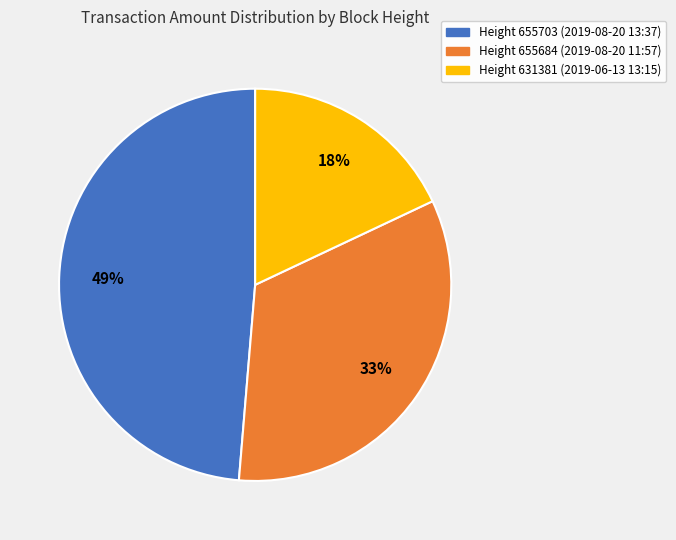

Which category has the smallest portion of the pie?

Height 631381 (2019-06-13 13:15)